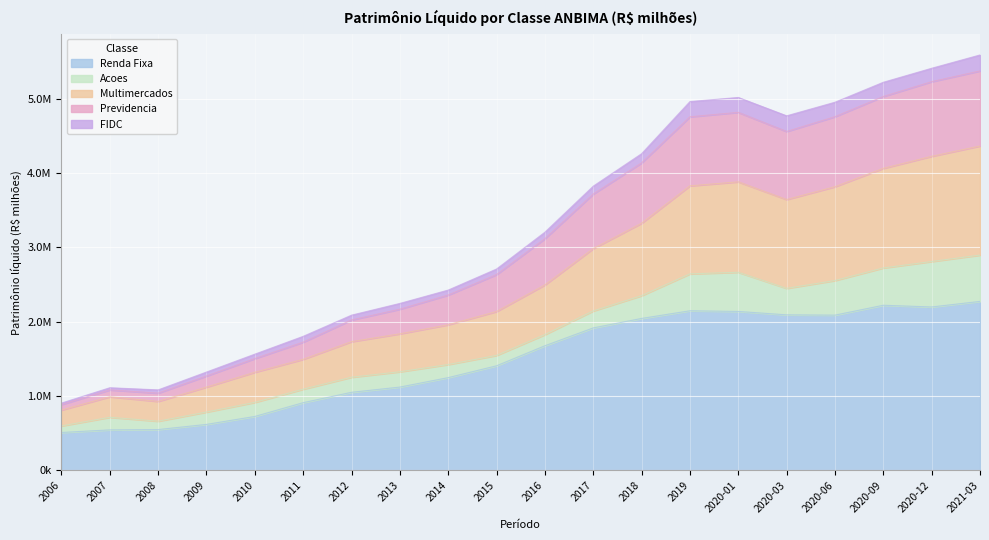

True or false: Renda Fixa and Multimercados cross at least once.

False